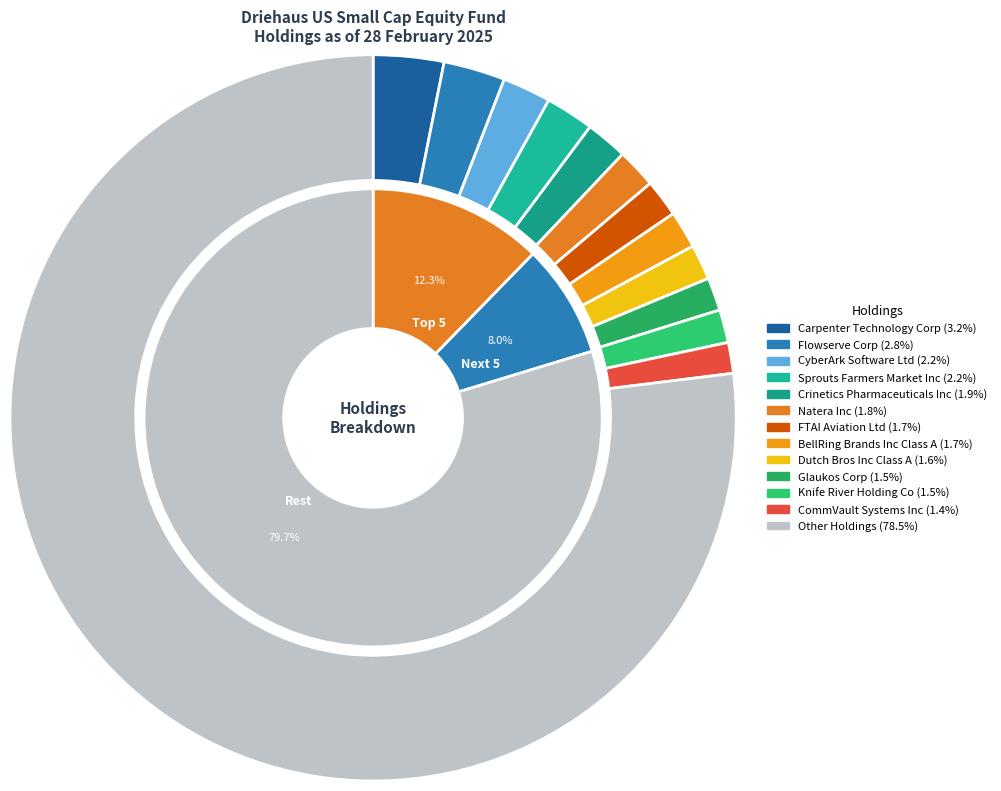

Which slice represents more than half of the pie?

Other Holdings